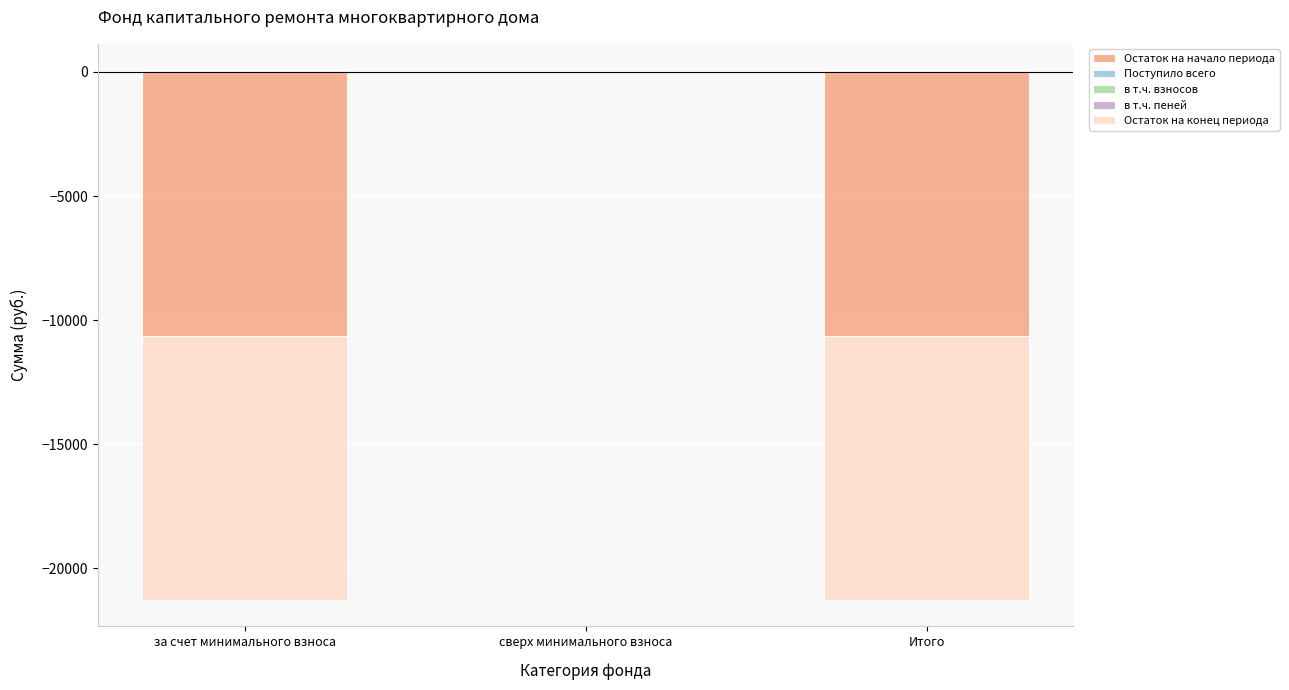

Which series has the widest spread of values?

Остаток на начало периода